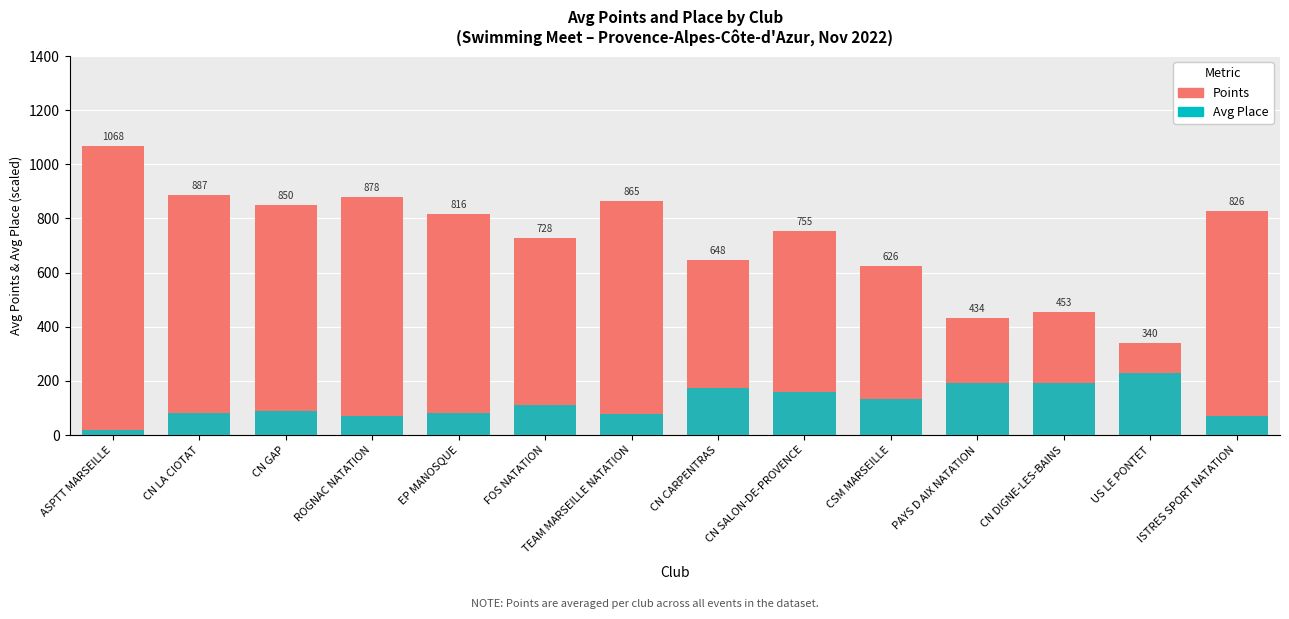

What is the greatest value displayed?

1068.0